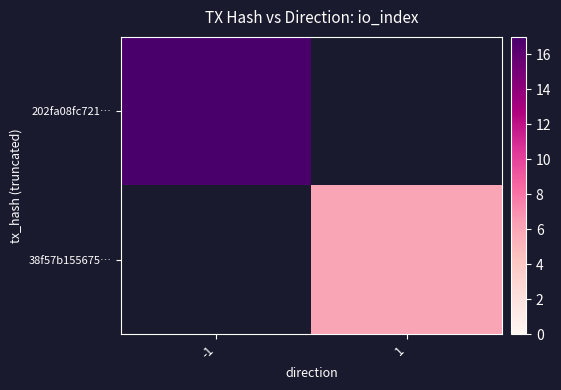

Which series has the widest spread of values?

202fa08fc721…